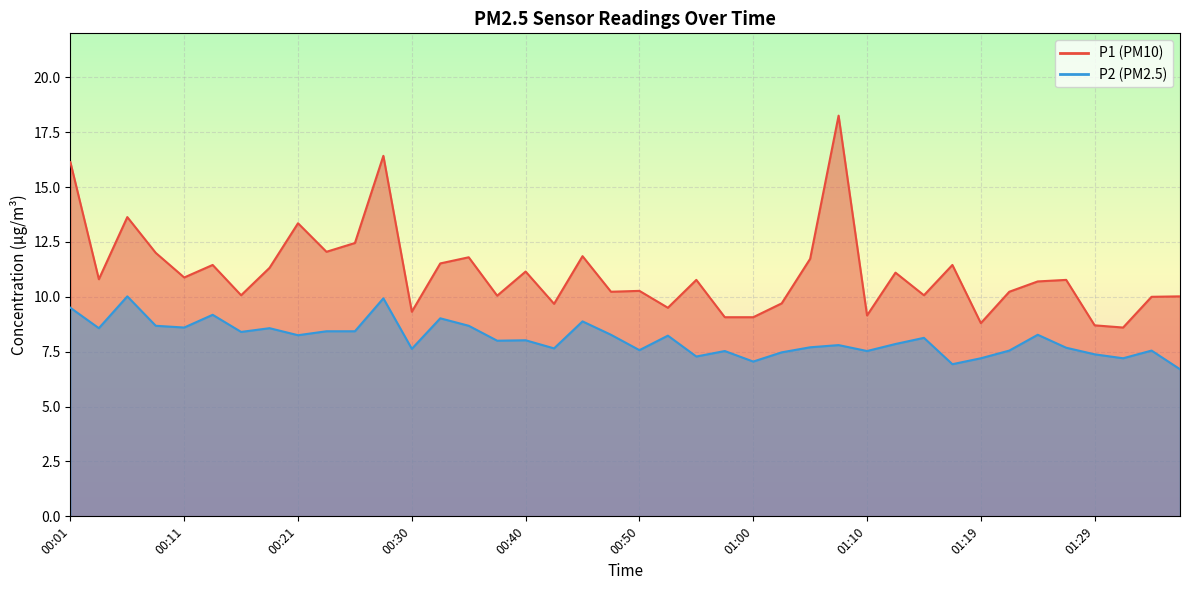

True or false: P1 and P2 cross at least once.

False